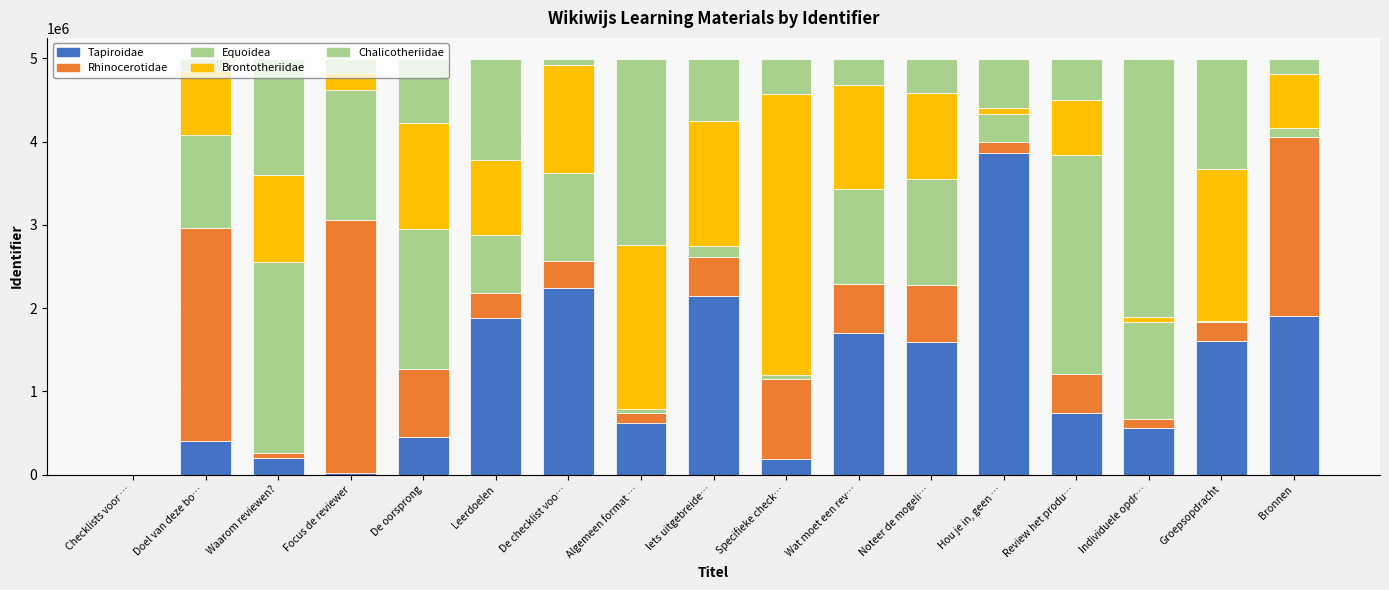

Is it true that Rhinocerotidae equals 27379 at Waarom reviewen??

False